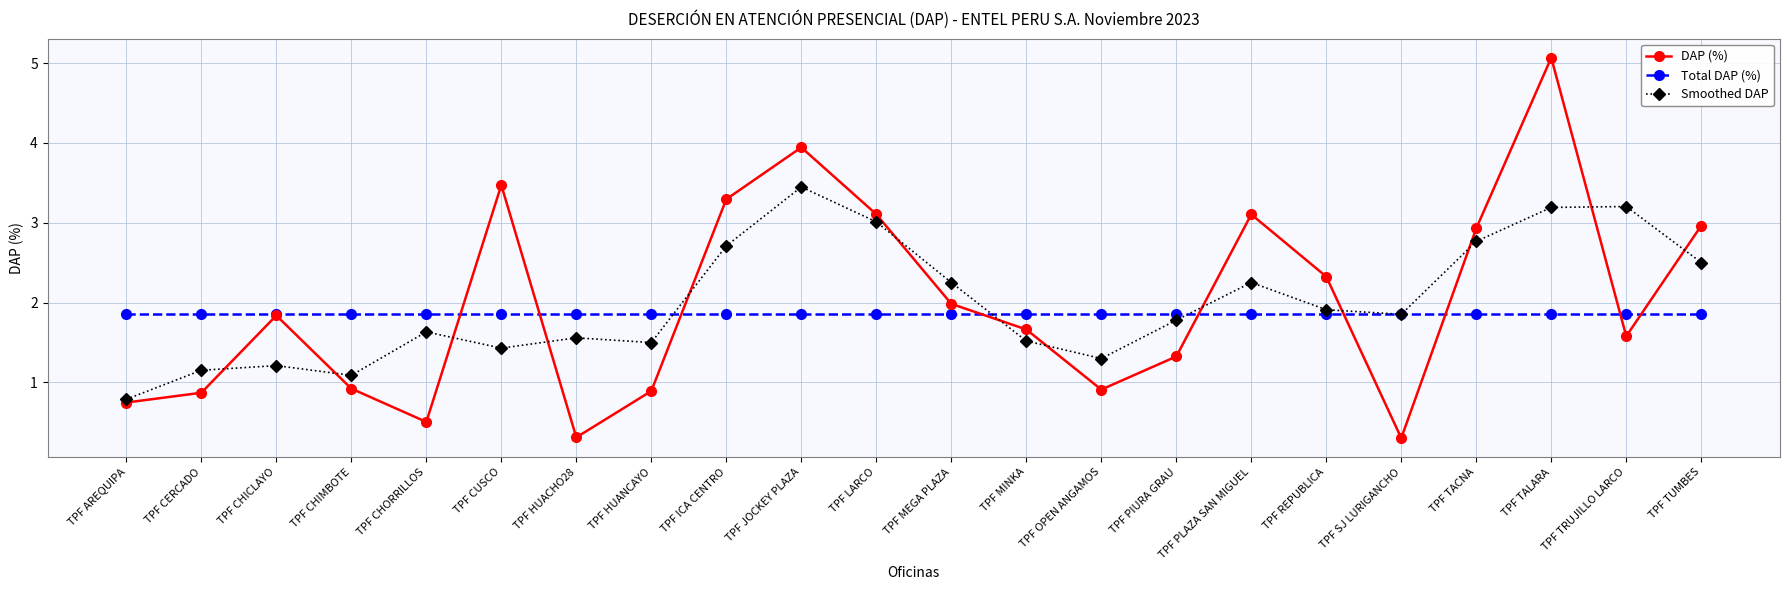

What is the label of the 4th point from the right?

TPF TACNA